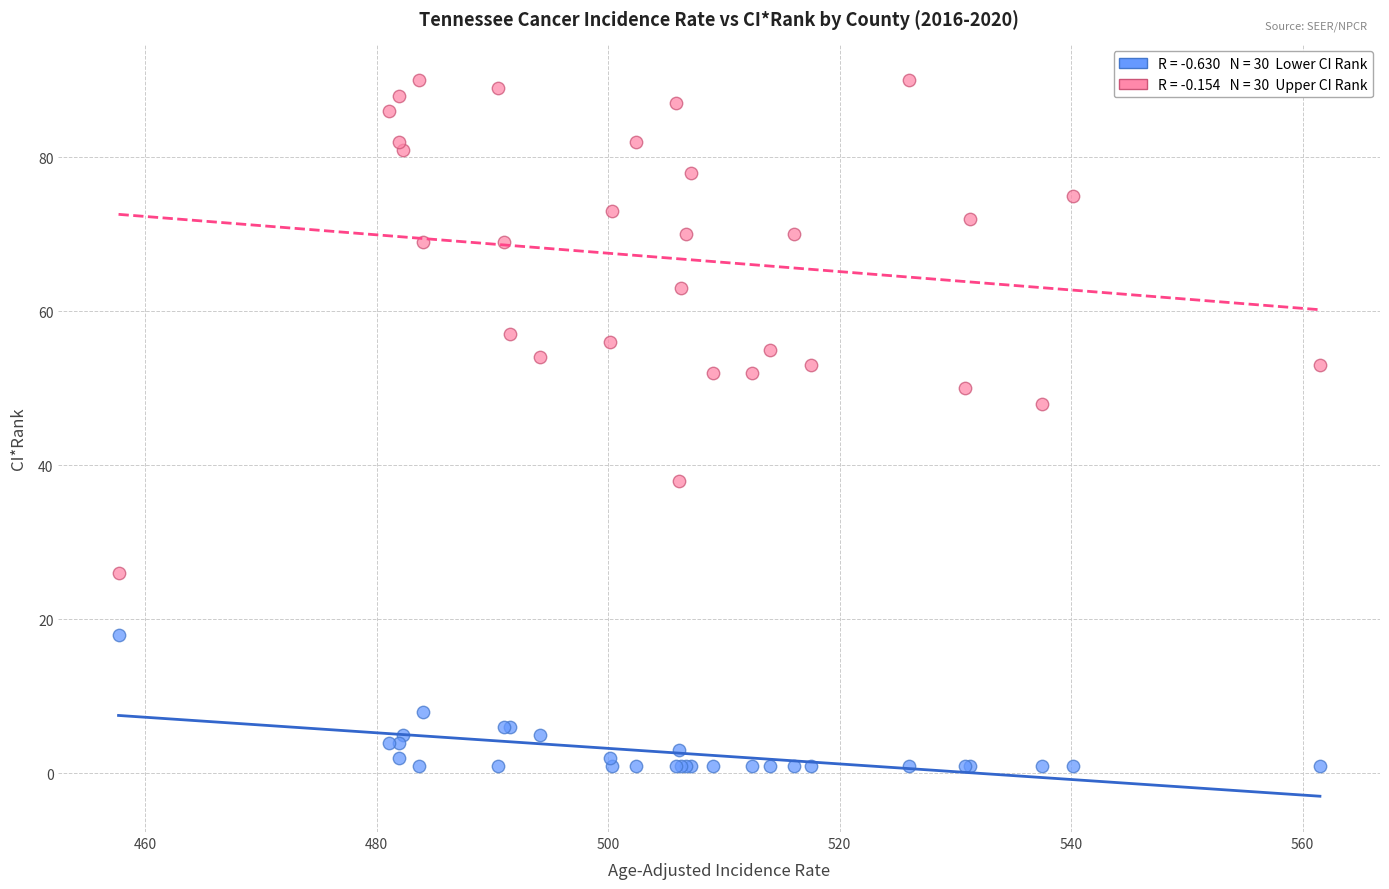

Across all series, what Y value is closest to 45?

48